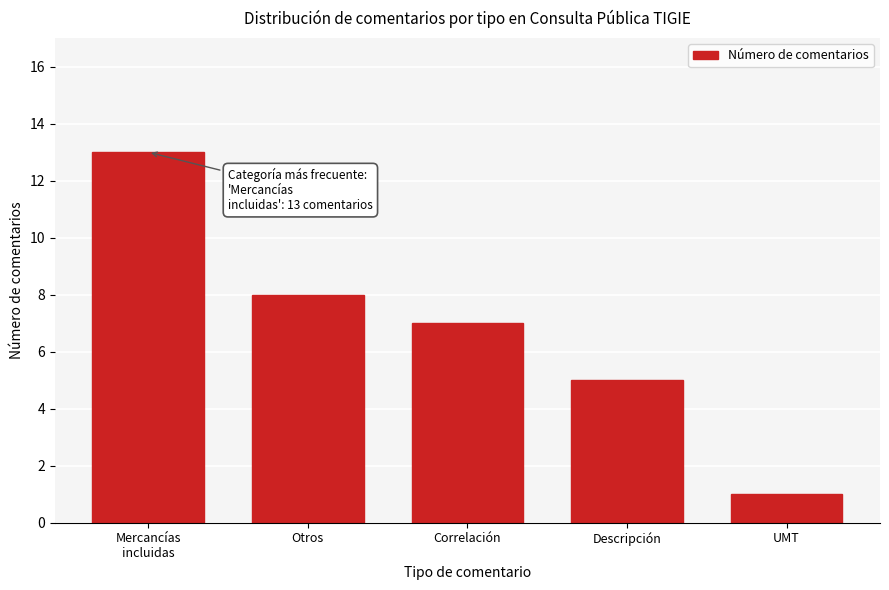

Reading left to right, list all the values displayed in this chart.

13	8	7	5	1